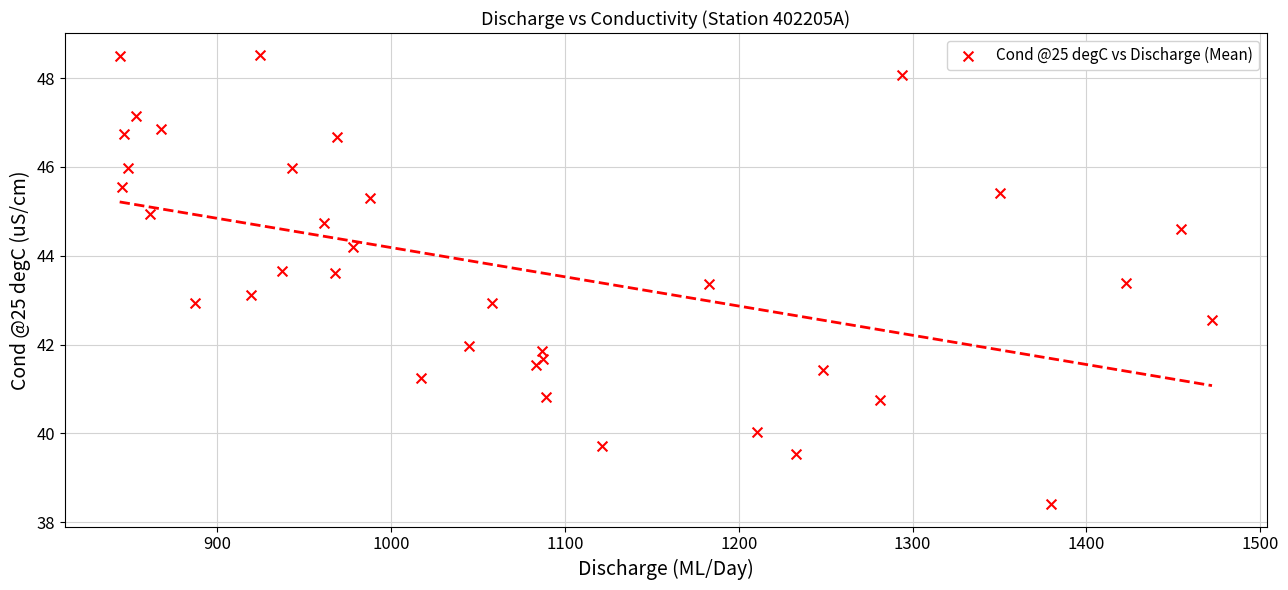

What is the range of Y values (max minus min)?

10.1